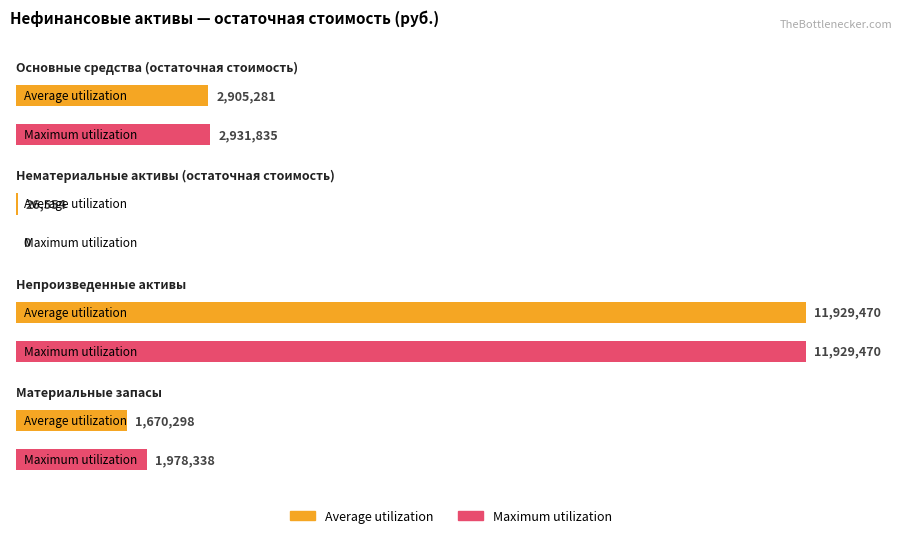

Rank the series by their average value, from lowest to highest.

Average utilization, Maximum utilization